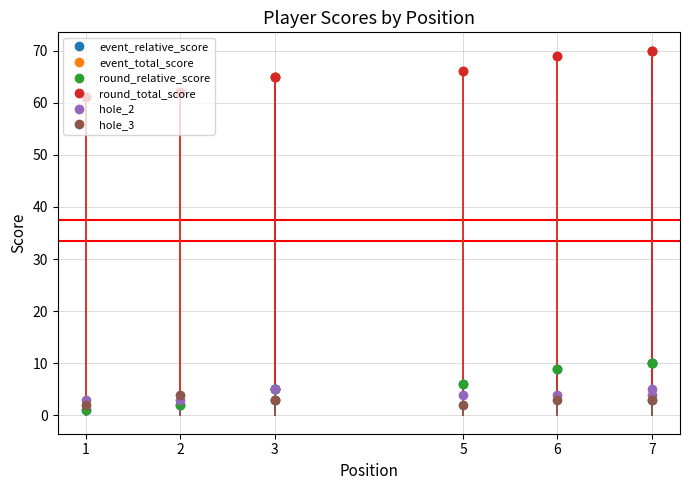

At 2, list the series in order from smallest to largest.

event_relative_score, round_relative_score, hole_2, hole_3, event_total_score, round_total_score